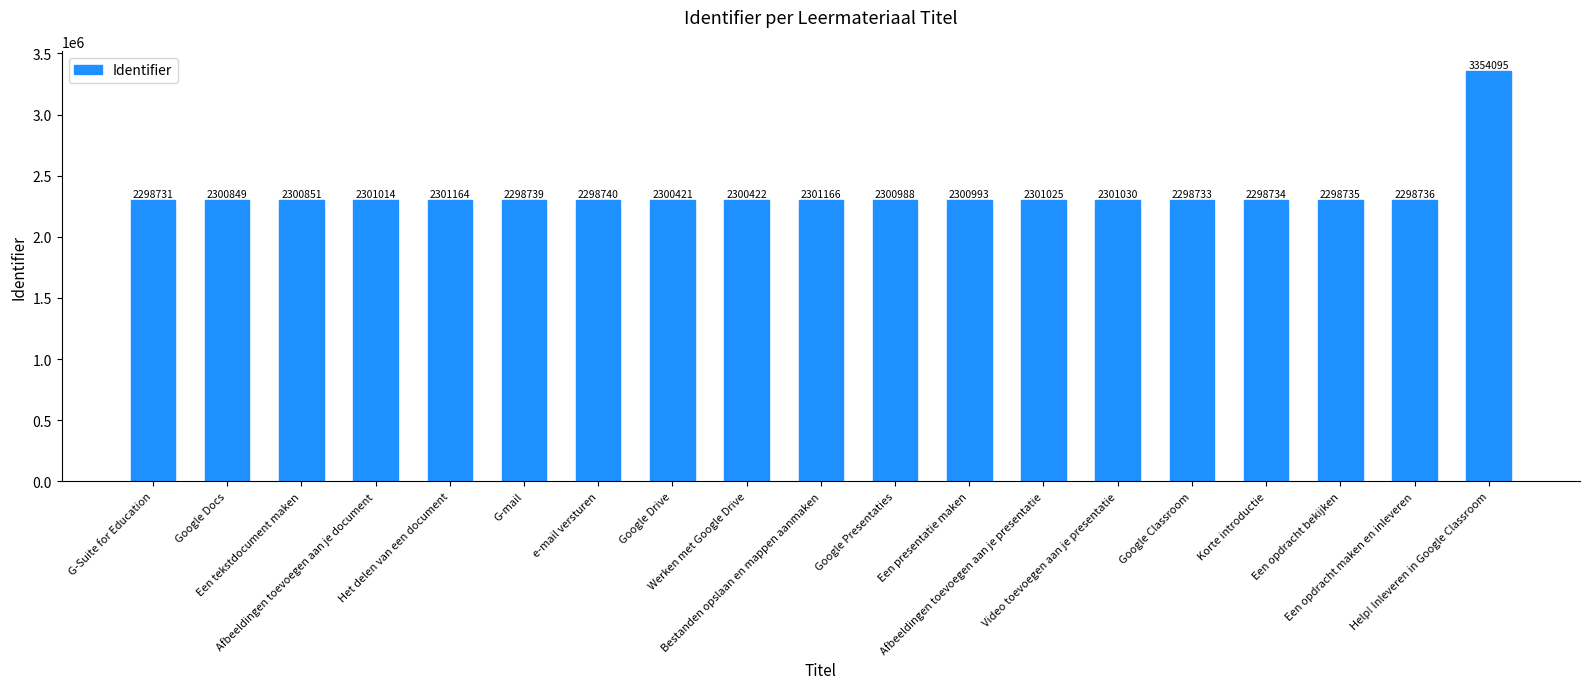

What is the greatest value displayed?

3354095